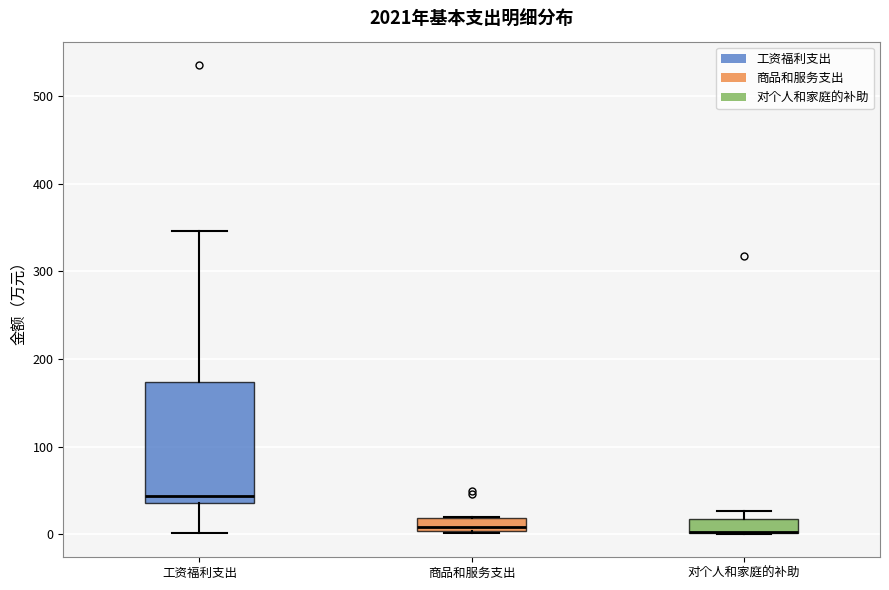

Reading left to right, read every box against the y-axis: the position of its median line, the range the box covers, and the ends of its whiskers. The values are not printed on the chart, so give them approximately, as read against the axis.

工资福利支出: median 40 (just above the box's lower edge), box 40 to 170, whiskers 0 to 350
商品和服务支出: median 10, box 0 to 20, whiskers 0 to 20
对个人和家庭的补助: median 0 (drawn on the box's lower edge), box 0 to 20, whiskers 0 to 30